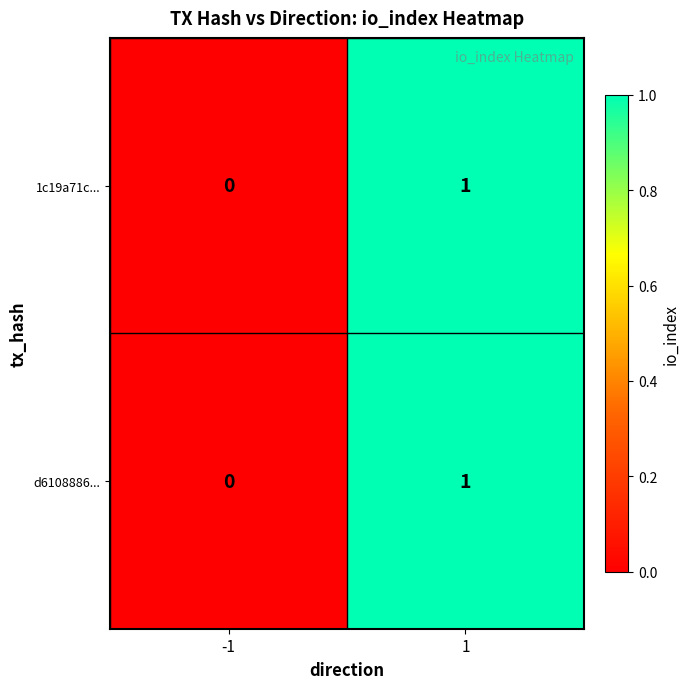

Reading left to right, extract all data points from this chart.

1c19a71c...: 0	1
d6108886...: 0	1